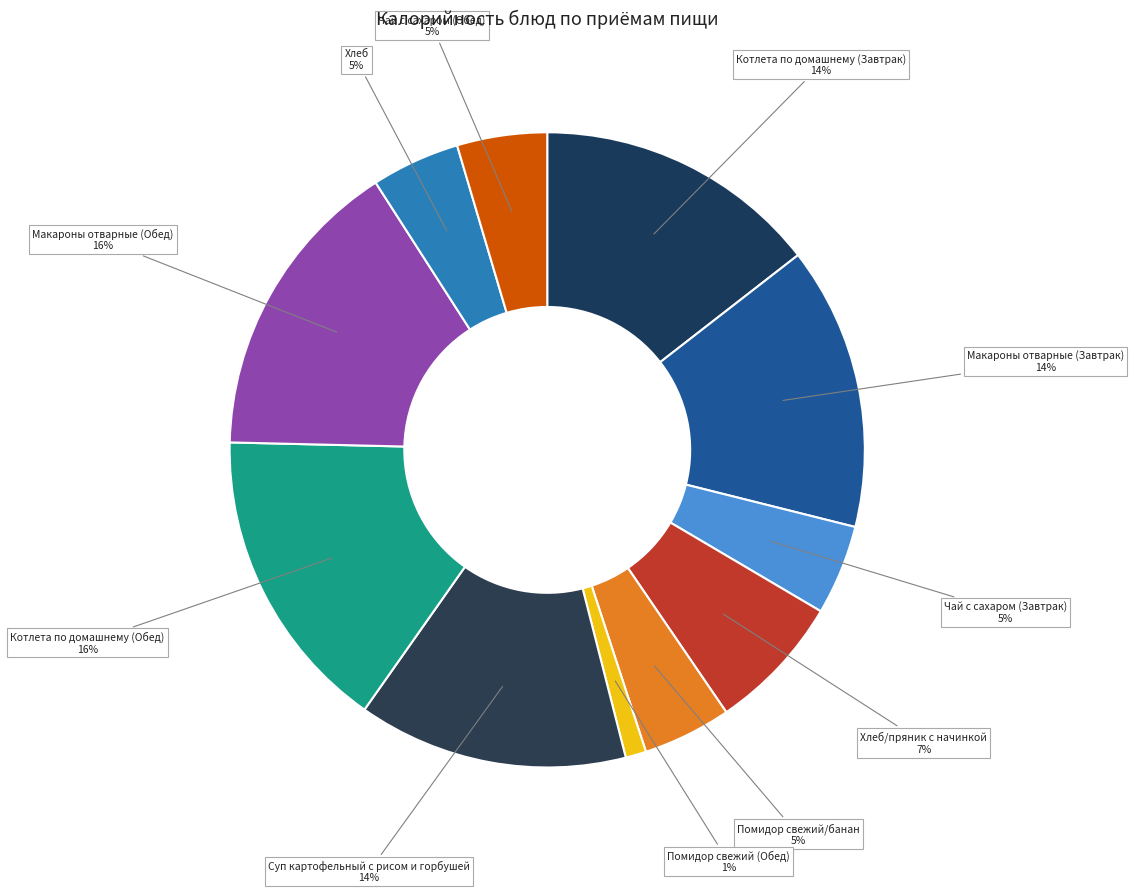

Count the number of slices in the pie.

11